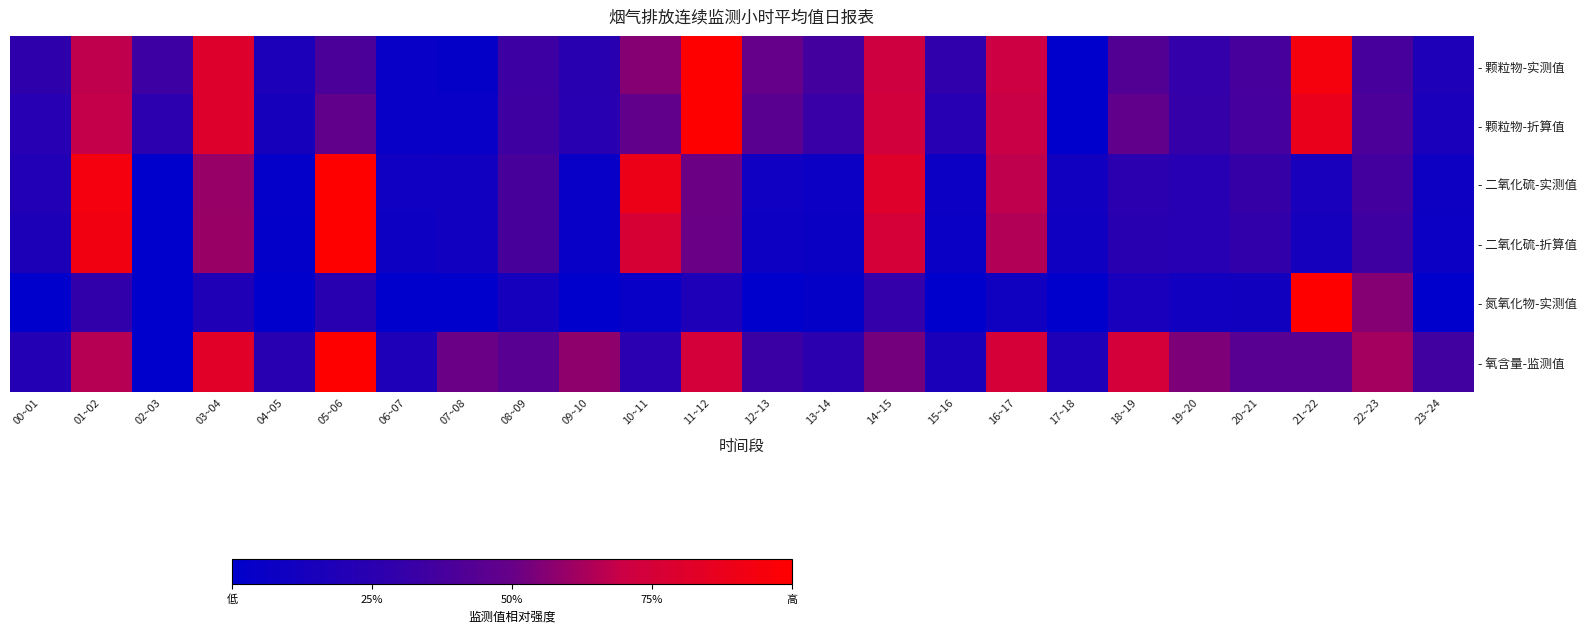

Reading left to right, what are all the values shown in this chart?

- 颗粒物-实测值: 00~01=0.3	01~02=0.7	02~03=0.3	03~04=0.8	04~05=0.2	05~06=0.4	06~07=0.0	07~08=0.0	08~09=0.3	09~10=0.2	10~11=0.6	11~12=1.0	12~13=0.5	13~14=0.4	14~15=0.7	15~16=0.3	16~17=0.7	17~18=0.0	18~19=0.4	19~20=0.3	20~21=0.4	21~22=0.9	22~23=0.4	23~24=0.2
- 颗粒物-折算值: 00~01=0.2	01~02=0.7	02~03=0.3	03~04=0.8	04~05=0.1	05~06=0.5	06~07=0.0	07~08=0.1	08~09=0.4	09~10=0.2	10~11=0.5	11~12=1.0	12~13=0.4	13~14=0.3	14~15=0.7	15~16=0.2	16~17=0.7	17~18=0.0	18~19=0.5	19~20=0.3	20~21=0.4	21~22=0.9	22~23=0.4	23~24=0.2
- 二氧化硫-实测值: 00~01=0.2	01~02=0.9	02~03=0.0	03~04=0.6	04~05=0.0	05~06=1.0	06~07=0.1	07~08=0.1	08~09=0.4	09~10=0.1	10~11=0.9	11~12=0.5	12~13=0.1	13~14=0.1	14~15=0.8	15~16=0.1	16~17=0.7	17~18=0.1	18~19=0.3	19~20=0.2	20~21=0.3	21~22=0.1	22~23=0.4	23~24=0.1
- 二氧化硫-折算值: 00~01=0.2	01~02=0.9	02~03=0.0	03~04=0.6	04~05=0.0	05~06=1.0	06~07=0.1	07~08=0.1	08~09=0.4	09~10=0.0	10~11=0.8	11~12=0.5	12~13=0.1	13~14=0.1	14~15=0.8	15~16=0.1	16~17=0.6	17~18=0.1	18~19=0.2	19~20=0.2	20~21=0.3	21~22=0.1	22~23=0.3	23~24=0.1
- 氮氧化物-实测值: 00~01=0.0	01~02=0.3	02~03=0.0	03~04=0.2	04~05=0.0	05~06=0.2	06~07=0.0	07~08=0.0	08~09=0.1	09~10=0.0	10~11=0.0	11~12=0.2	12~13=0.0	13~14=0.0	14~15=0.3	15~16=0.0	16~17=0.1	17~18=0.0	18~19=0.1	19~20=0.1	20~21=0.1	21~22=1.0	22~23=0.6	23~24=0.0
- 氧含量-监测值: 00~01=0.2	01~02=0.7	02~03=0.0	03~04=0.8	04~05=0.2	05~06=1.0	06~07=0.2	07~08=0.5	08~09=0.4	09~10=0.6	10~11=0.2	11~12=0.7	12~13=0.3	13~14=0.3	14~15=0.5	15~16=0.2	16~17=0.8	17~18=0.2	18~19=0.7	19~20=0.5	20~21=0.4	21~22=0.4	22~23=0.6	23~24=0.4